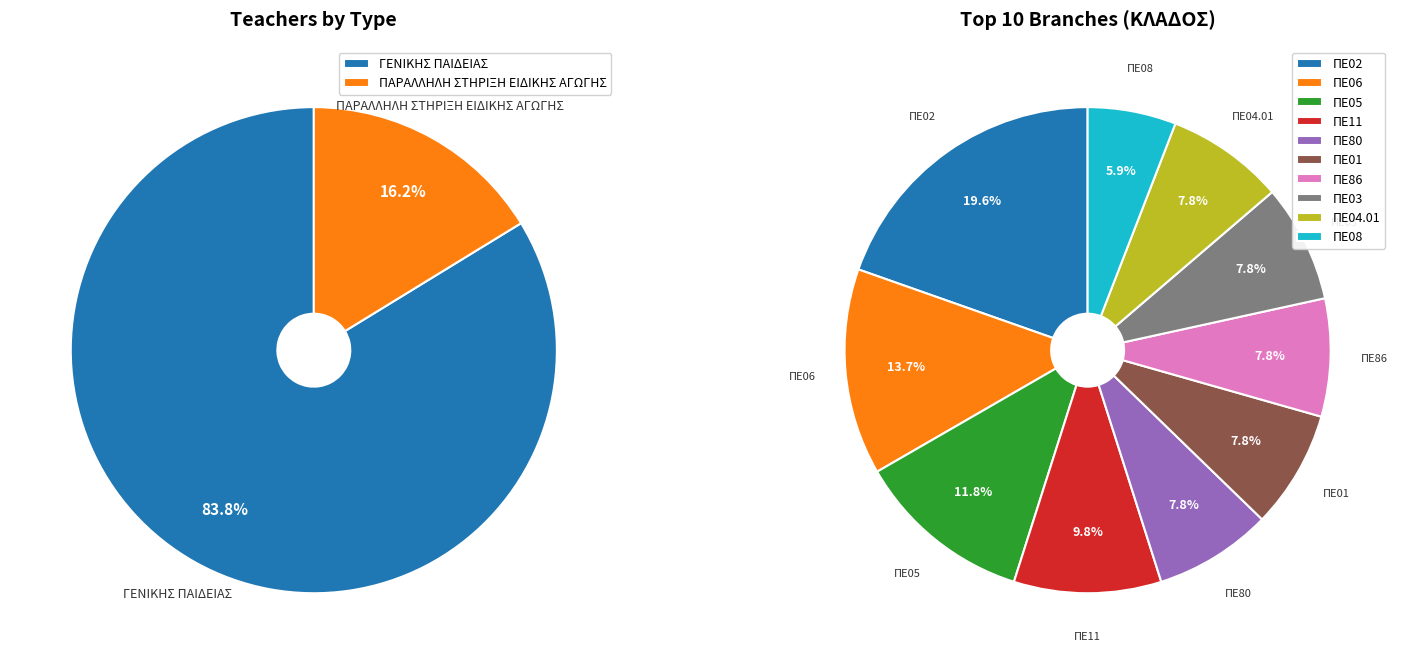

To the nearest percent, what is the difference between the ΠΑΡΑΛΛΗΛΗ ΣΤΗΡΙΞΗ ΕΙΔΙΚΗΣ ΑΓΩΓΗΣ and ΓΕΝΙΚΗΣ ΠΑΙΔΕΙΑΣ slice percentages?

68%